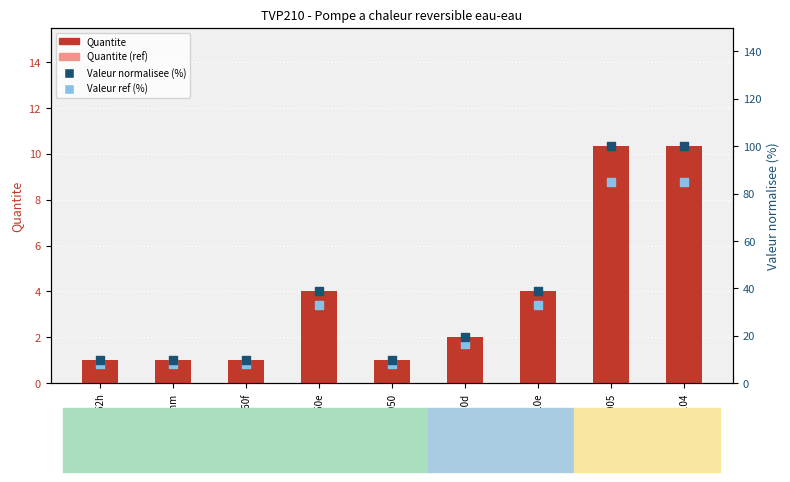

At which category is the sum across all series the highest?

mo005